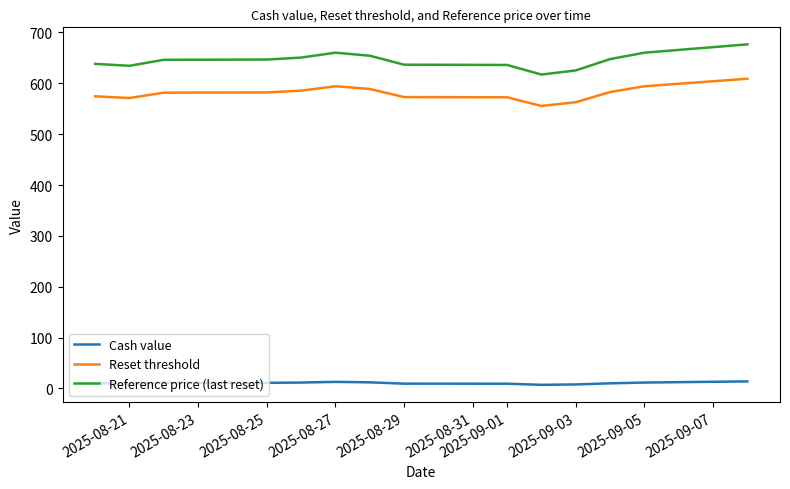

True or false: Reset threshold and Reference price (last reset) cross at least once.

False